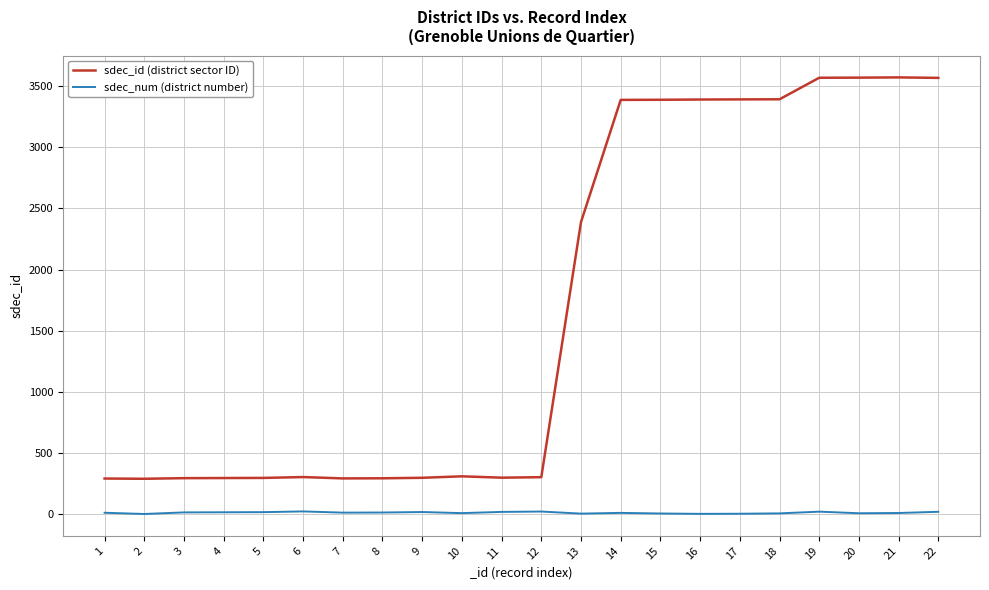

Which series has the largest range (max minus min)?

sdec_id (district sector ID)